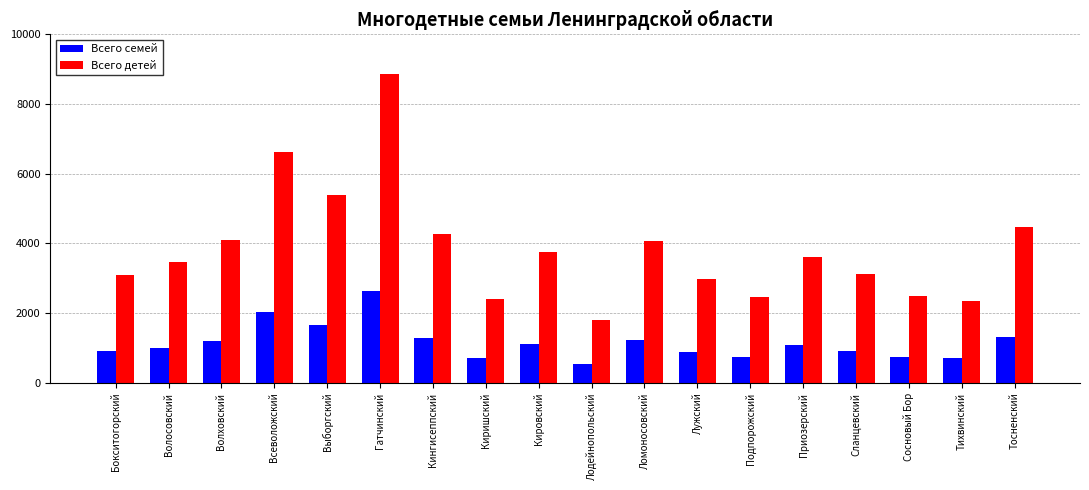

How many bars are there in each group?

2